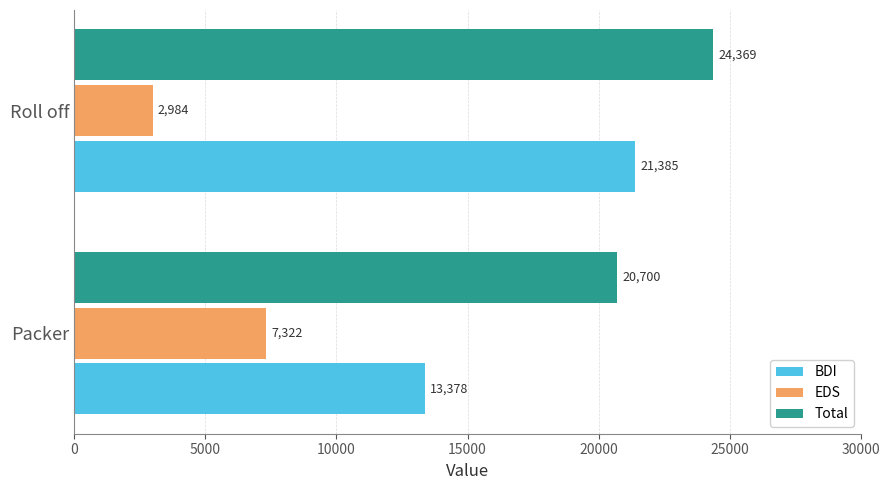

Rank the categories by Total value from highest to lowest.

Roll off, Packer